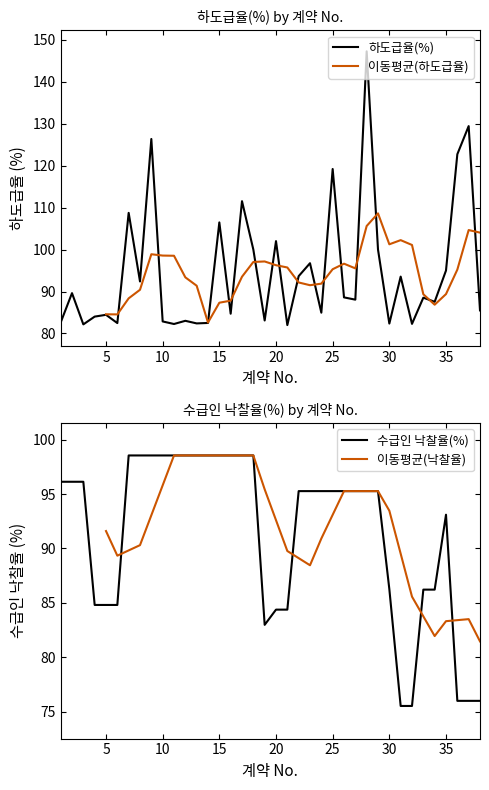

Is the value of 하도급율(%) at 5 greater than the value of 수급인 낙찰율(%) at 24?

No